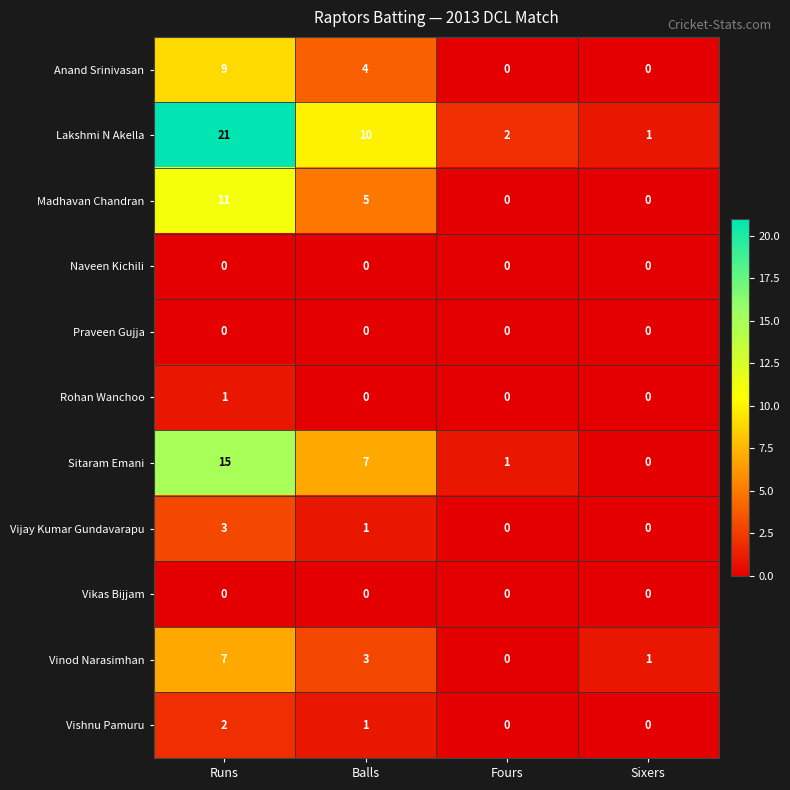

How many Vinod Narasimhan values are between 1 and 7?

3